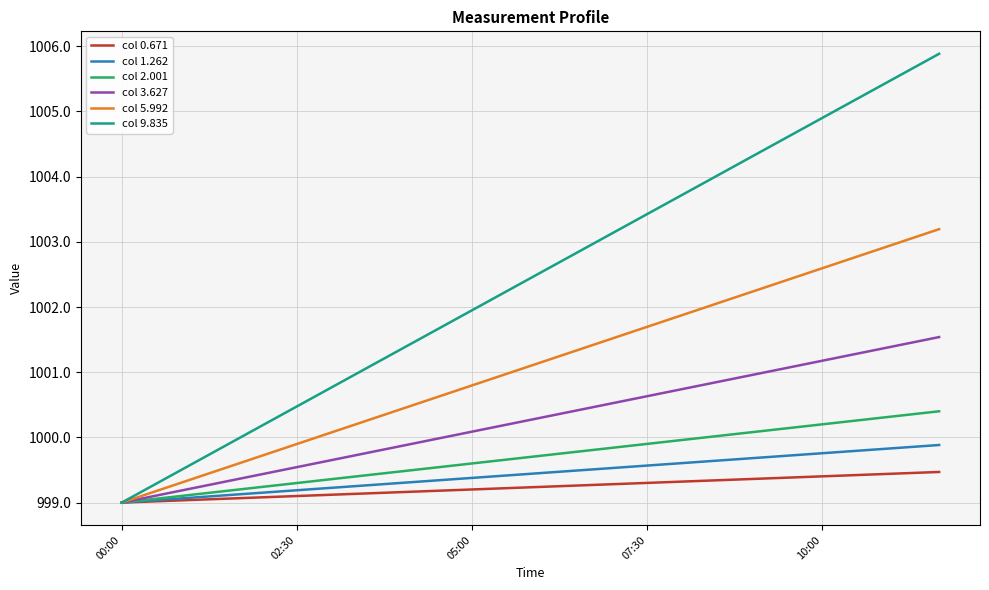

Rank the series by their maximum value, from highest to lowest.

col 9.835, col 5.992, col 3.627, col 2.001, col 1.262, col 0.671